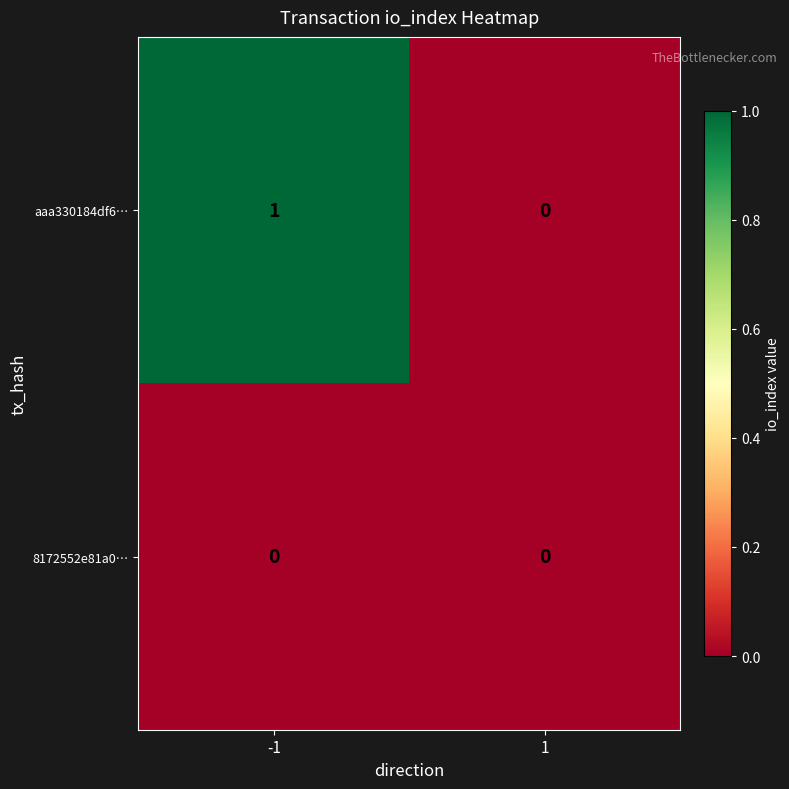

Reading left to right, extract all data points from this chart.

aaa330184df6…: 1	0
8172552e81a0…: 0	0